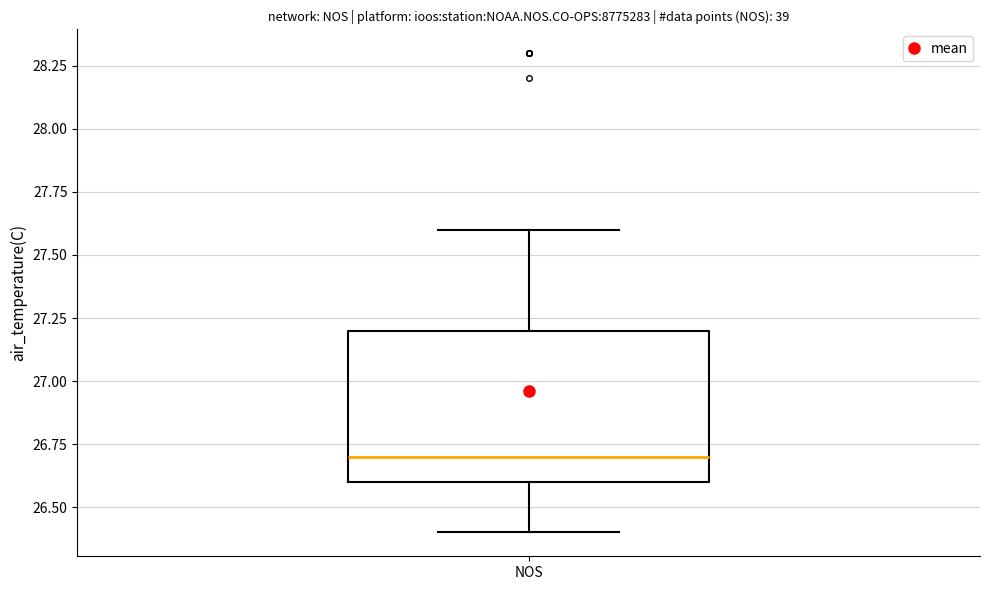

Transcribe this box plot: give where the median line is, the range the box spans, and where the two whiskers end, as read against the y-axis. The values are not printed on the chart, so give them approximately, as read against the axis.

median 26.7, box 26.6 to 27.2, whiskers 26.4 to 27.6